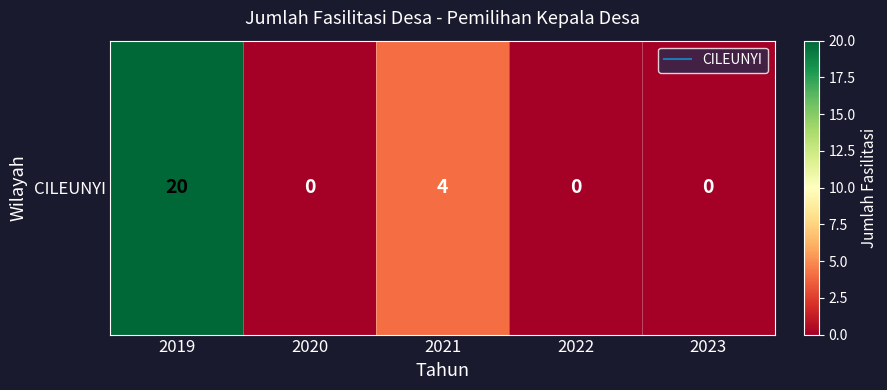

Reading left to right, extract all data points from this chart.

20	0	4	0	0